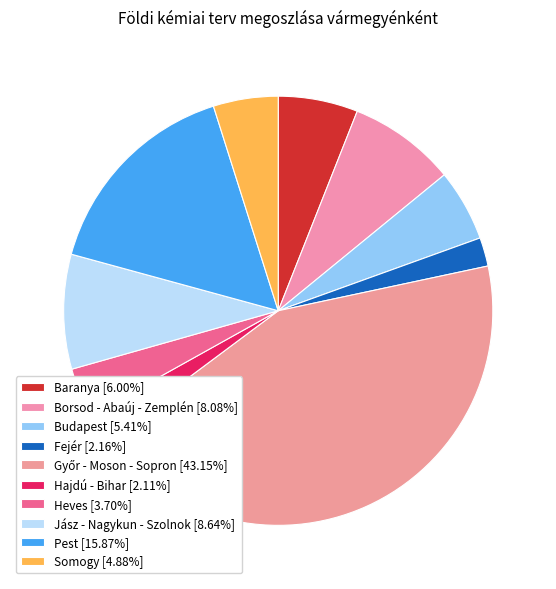

Do Baranya and Hajdú - Bihar together represent more than half of the pie?

No